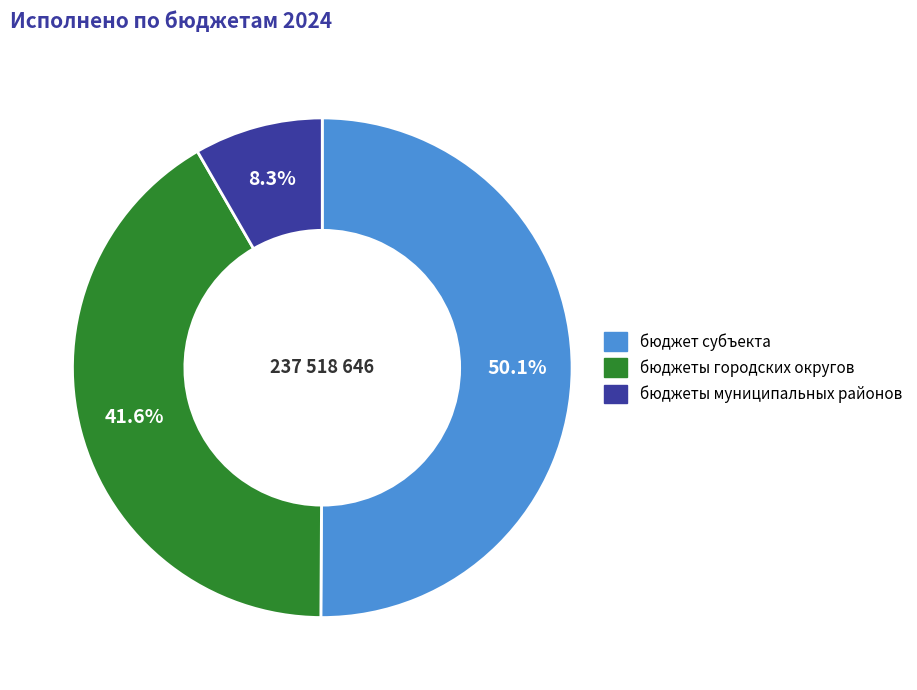

Which category has the biggest portion of the pie?

бюджет субъекта